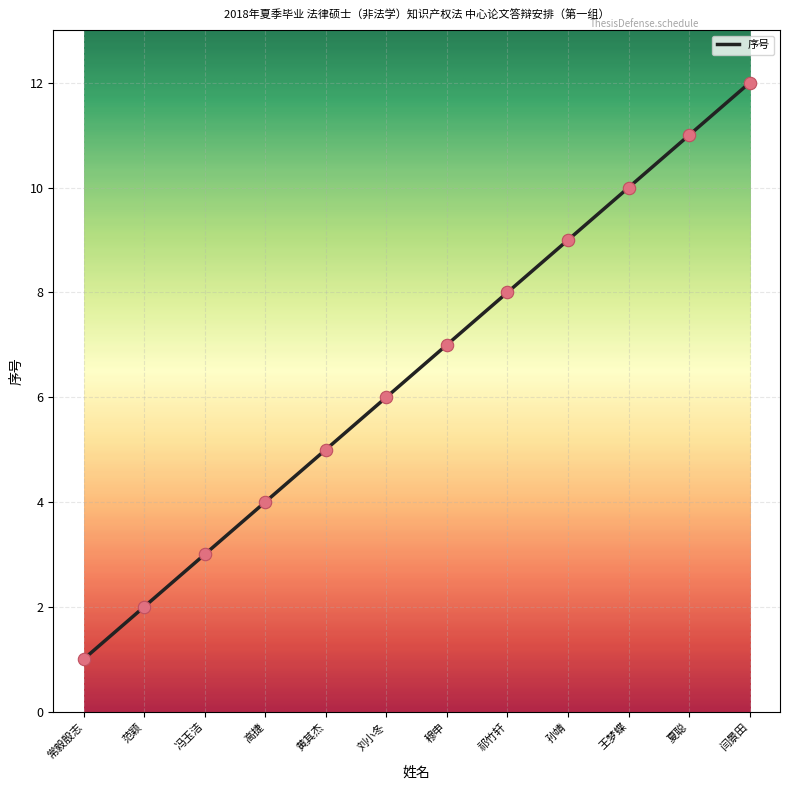

What is the ratio of the value at 王梦蝶 to the value at 范颖?

5.0